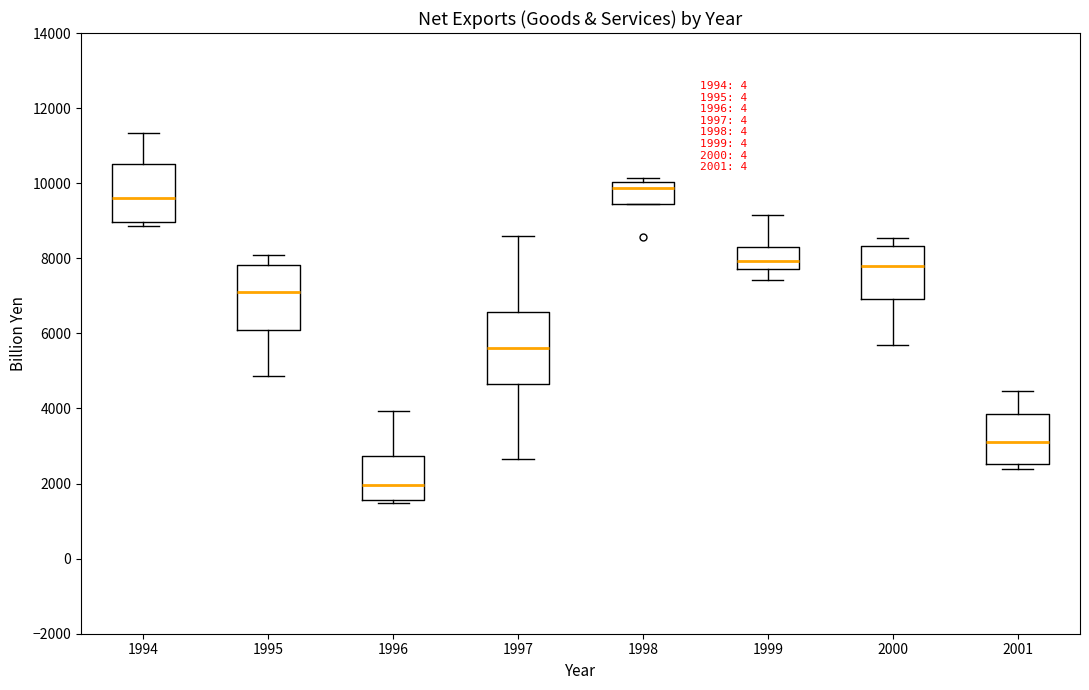

Which box's median line is the lowest?

1996